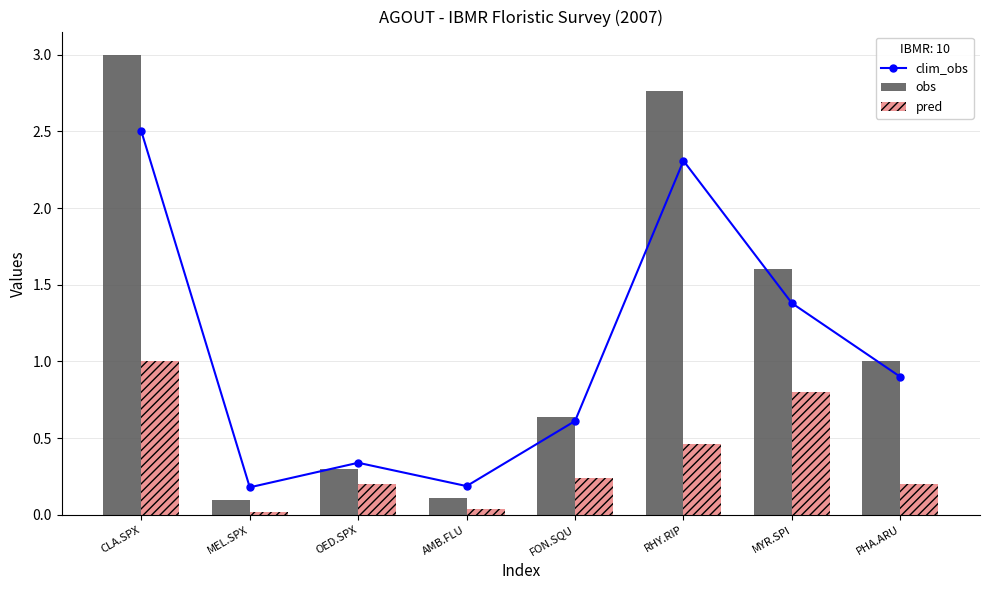

True or false: obs has a value of 0.4 at OED.SPX.

False